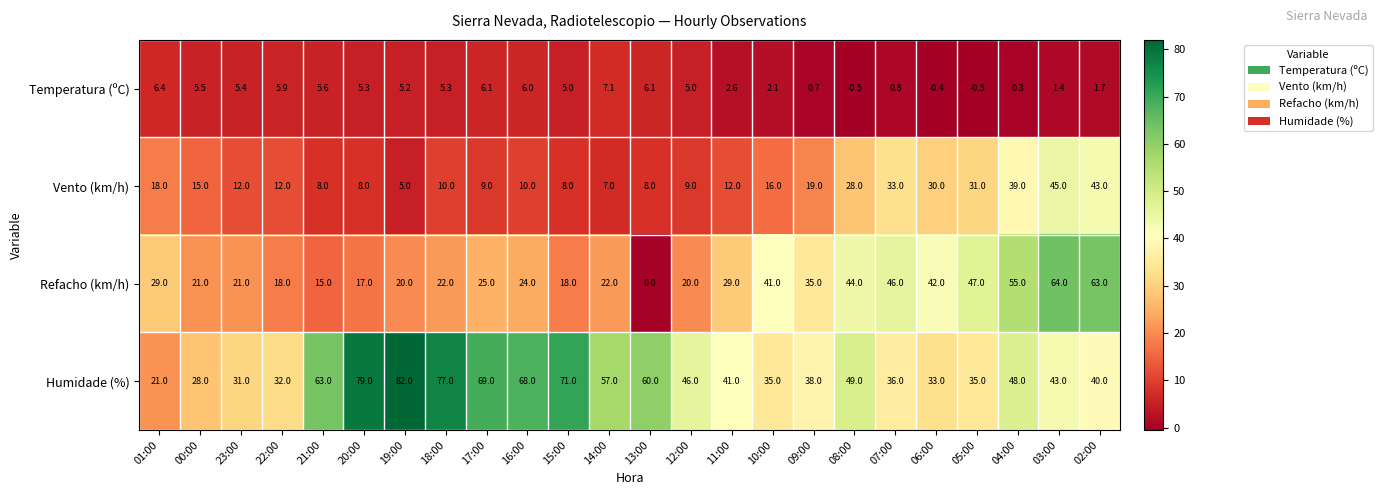

Which series has the largest total across all categories?

Humidade (%)